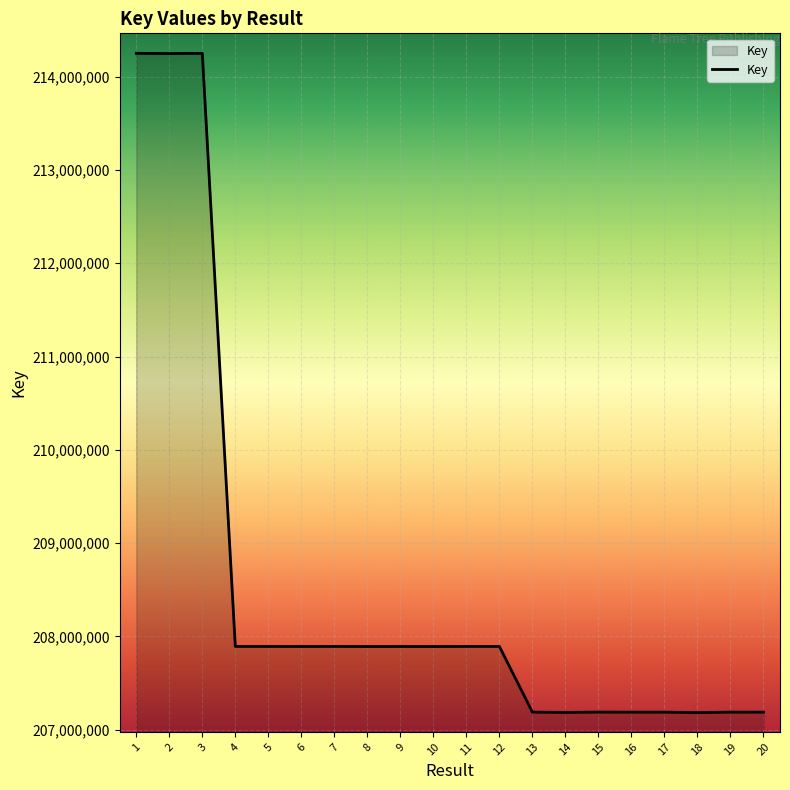

Which has a higher value, 16 or 9?

9